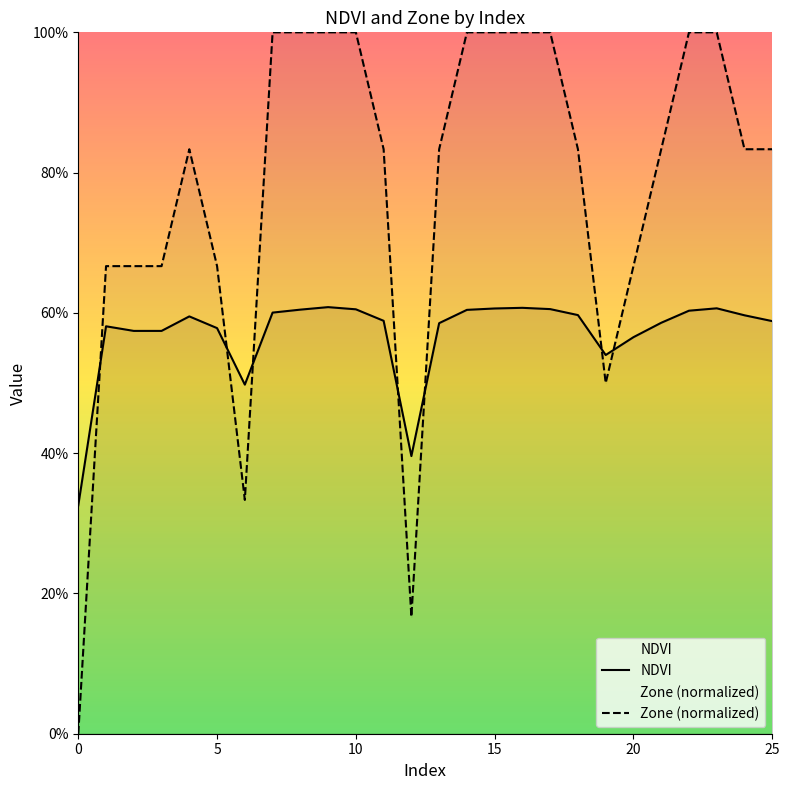

Rank the series at 10 from lowest to highest value.

NDVI, Zone (normalized)